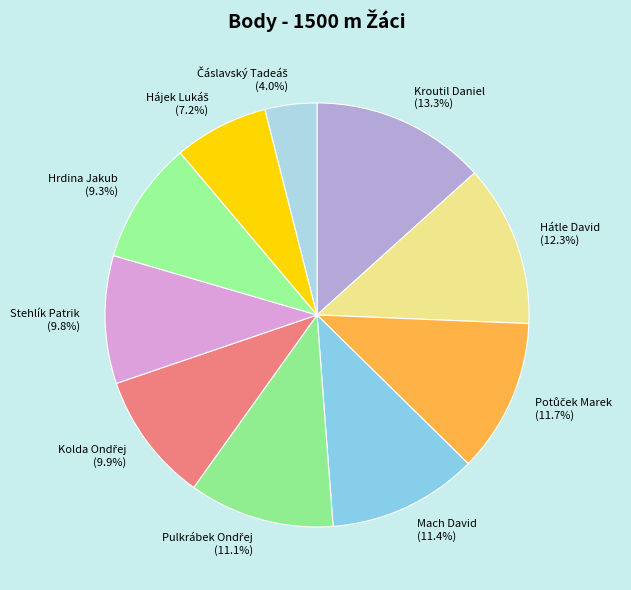

Which category has the biggest portion of the pie?

Kroutil Daniel